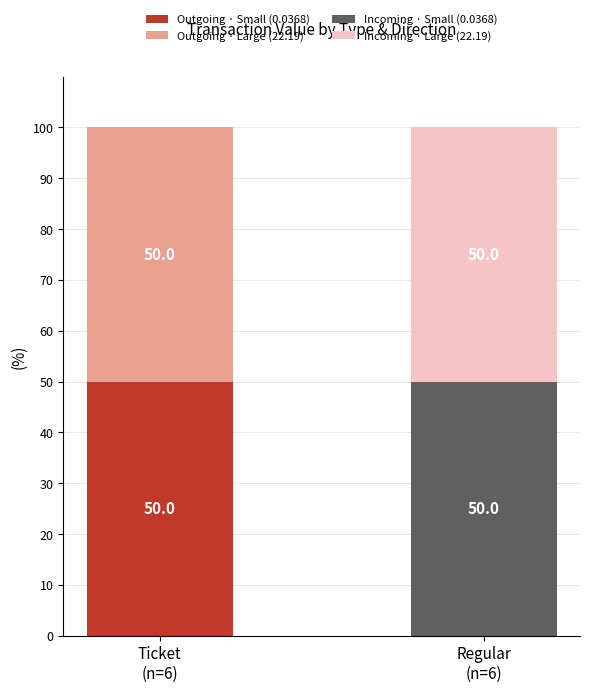

Is it true that Outgoing · Small (0.0368) equals 25 at Regular
(n=6)?

False